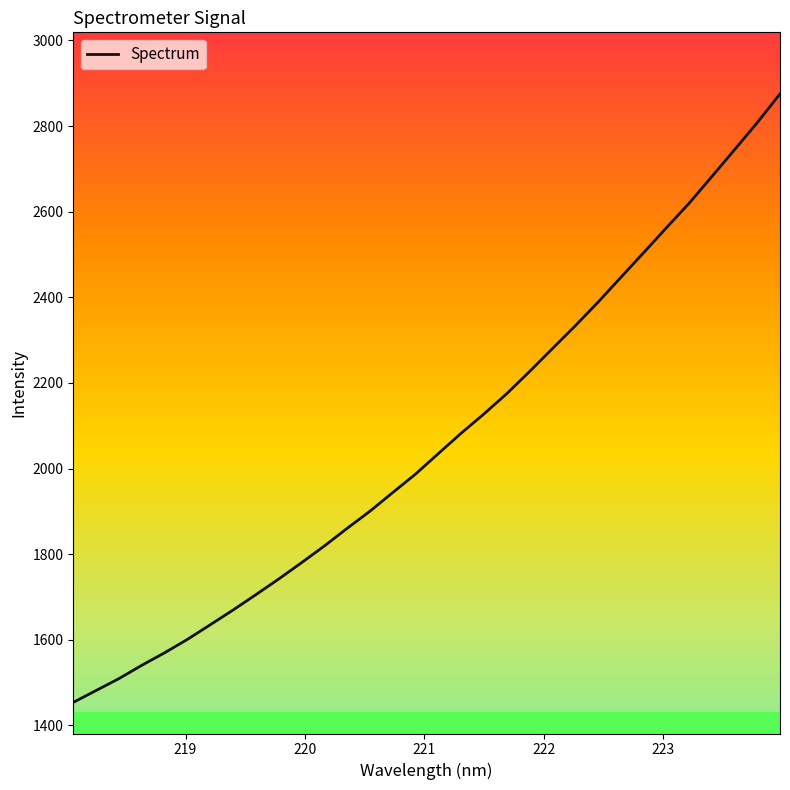

What is the difference between the maximum and minimum values?

1421.2